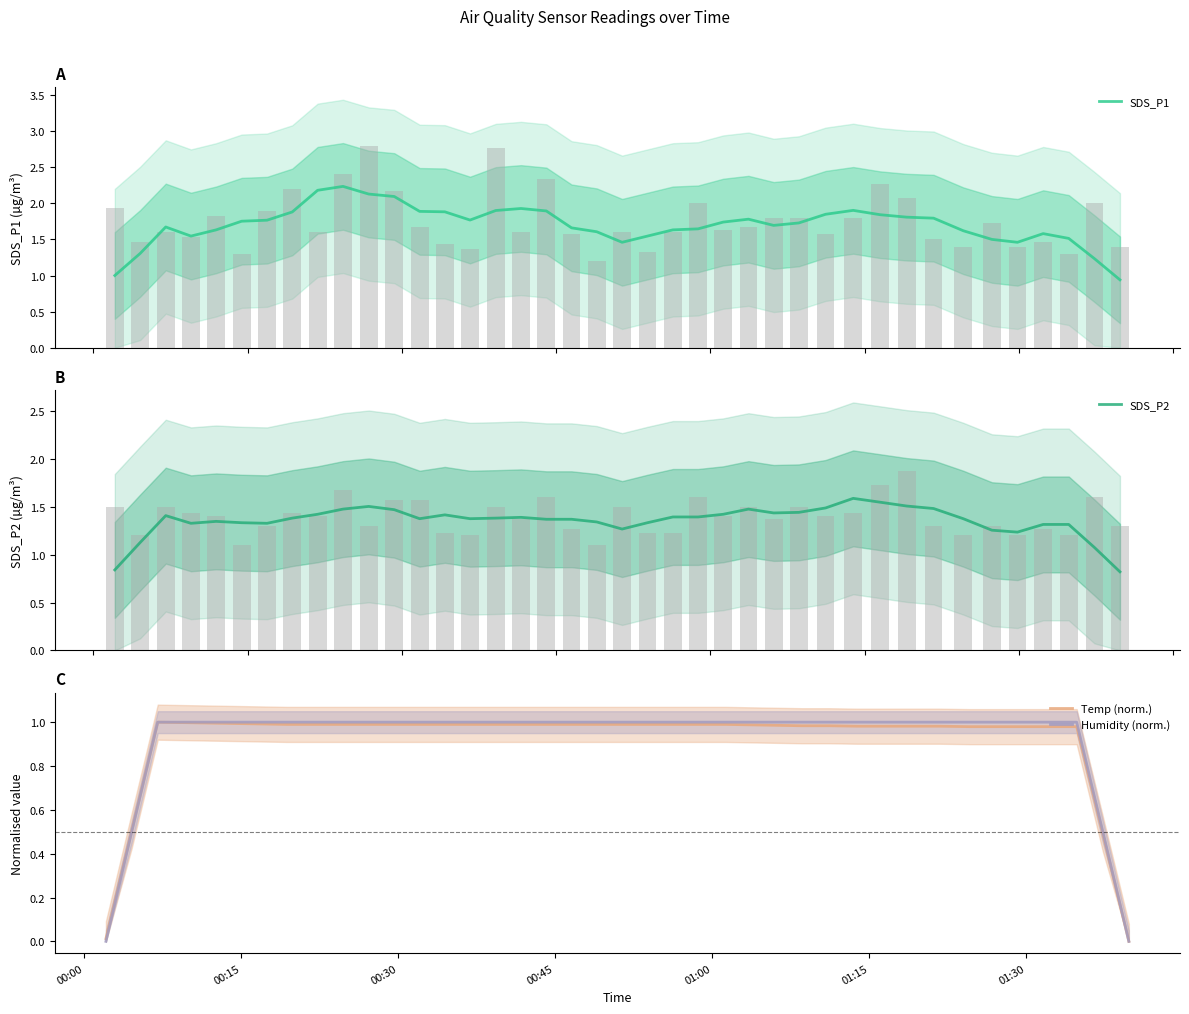

What is the minimum value for SDS_P2?

0.8